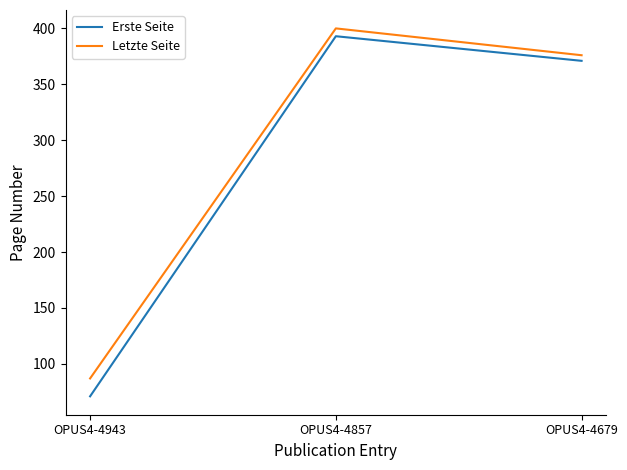

Is the value of Letzte Seite at OPUS4-4857 greater than the value of Erste Seite at OPUS4-4943?

Yes